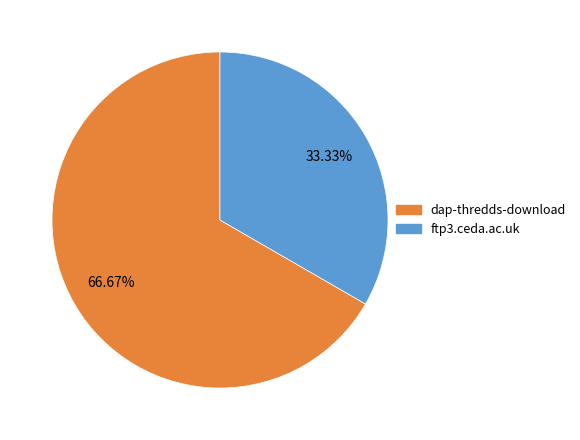

To the nearest percent, what is the combined percentage of ftp3.ceda.ac.uk and dap-thredds-download?

100%